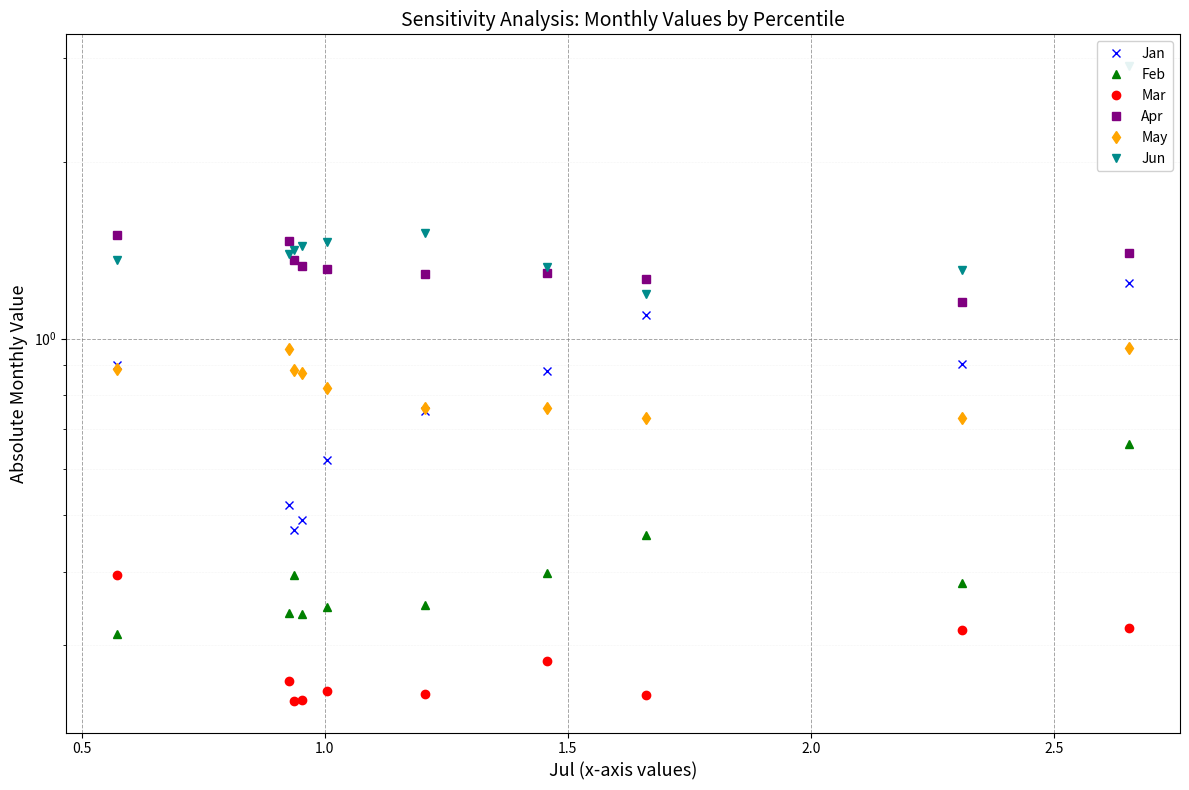

Which series has the largest range (max minus min)?

Jun